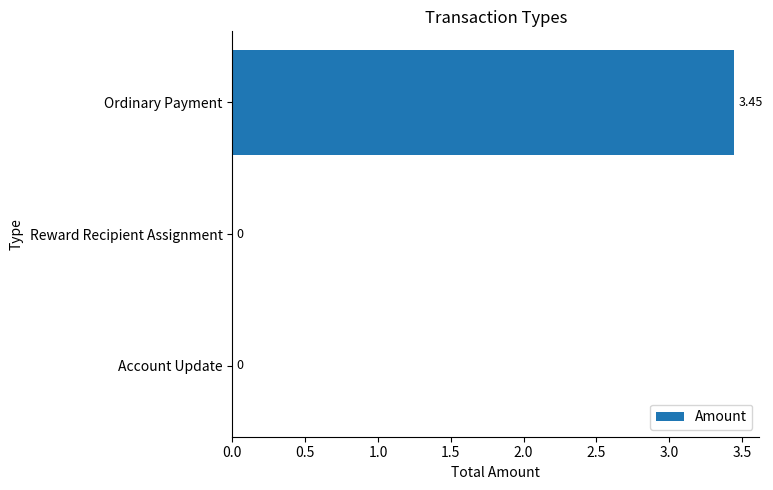

Which category has the highest value across all series?

Ordinary Payment